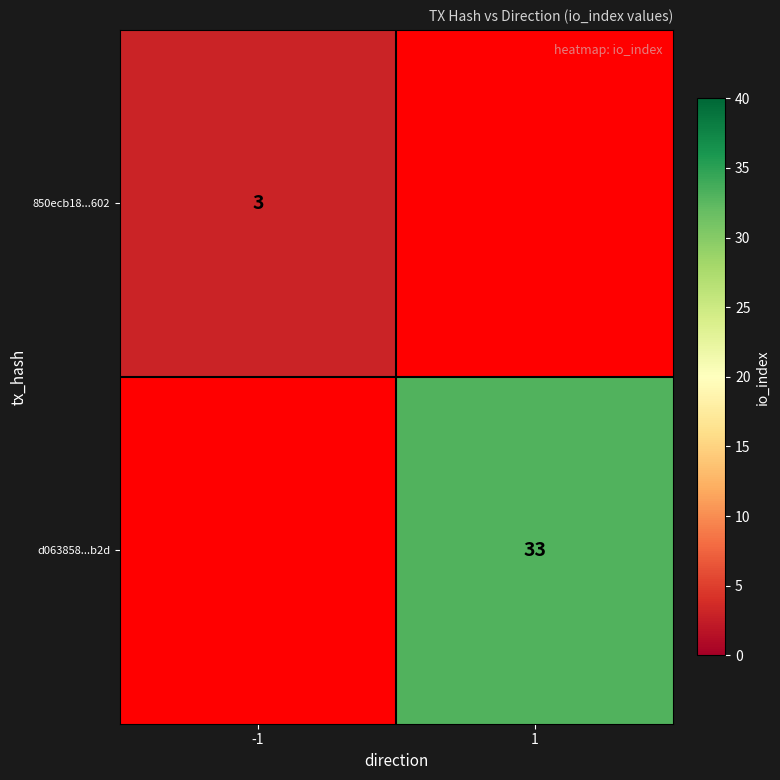

Is the value of 850ecb18...602 at -1 greater than the value of d063858...b2d at 1?

No